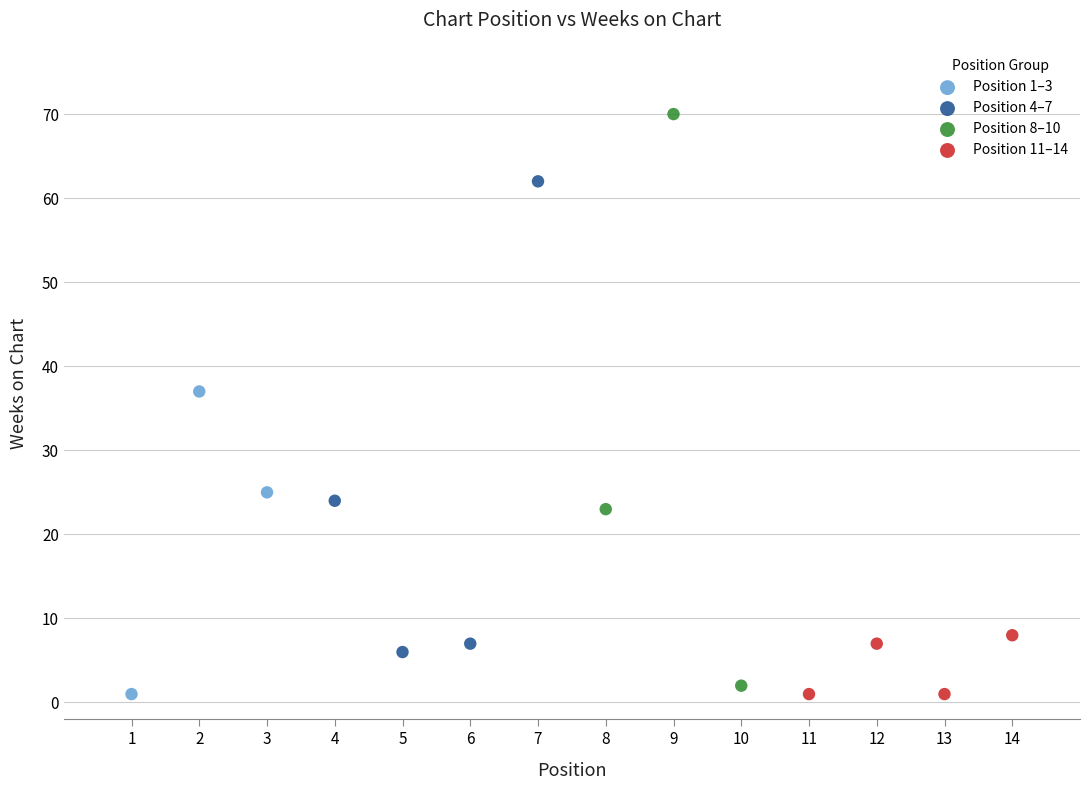

Which series has the widest spread of Y values?

Position 8–10